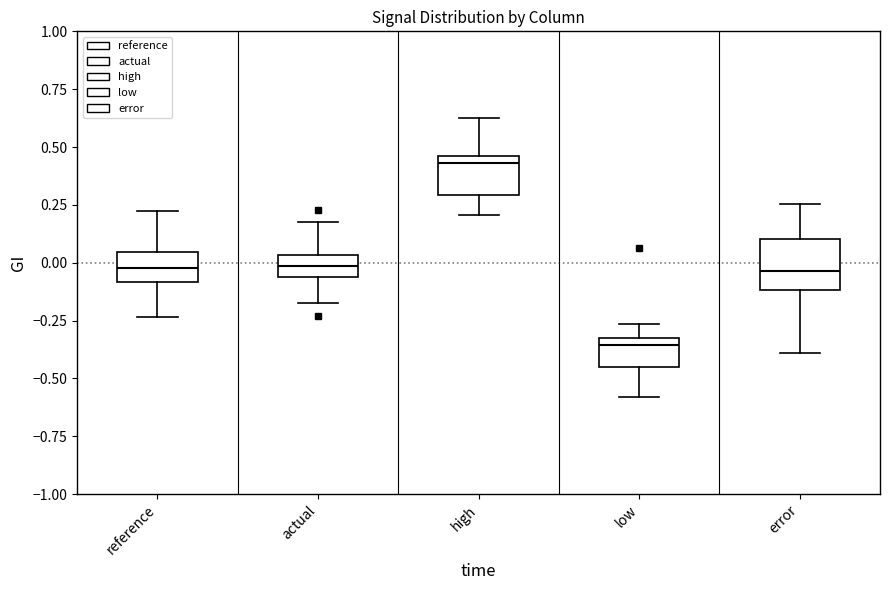

Which box's median line is the highest?

high